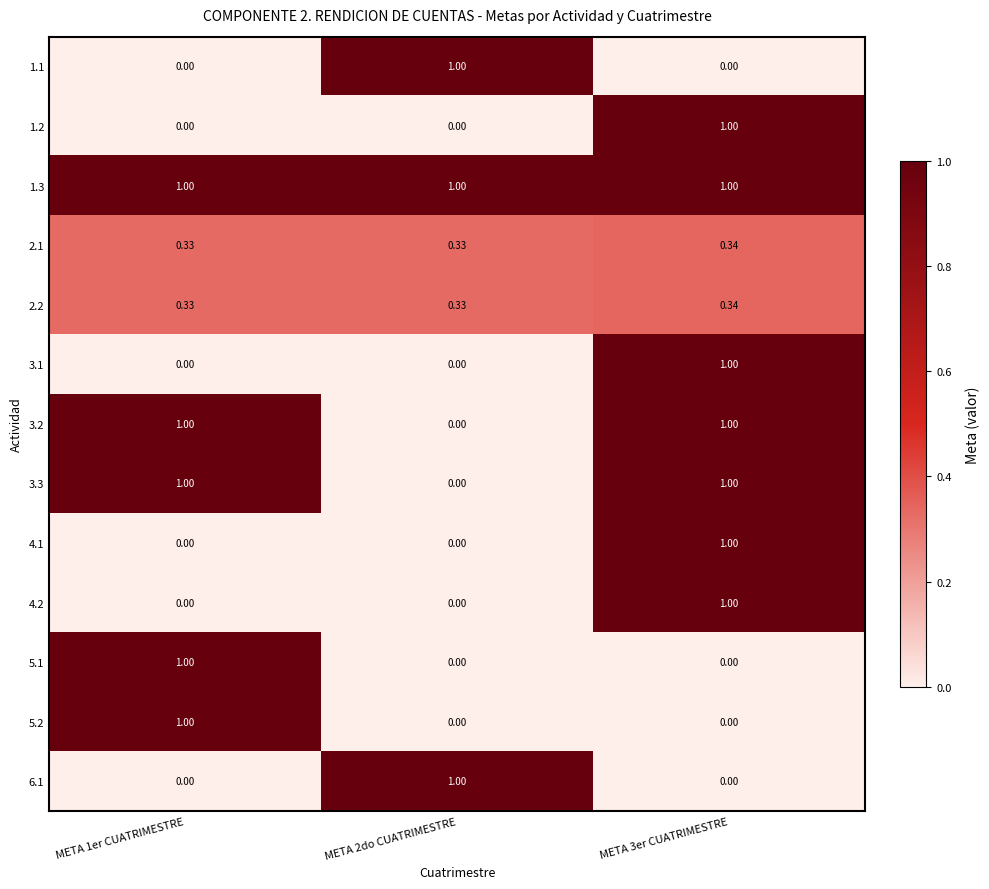

At how many categories does at least one series exceed 0?

3